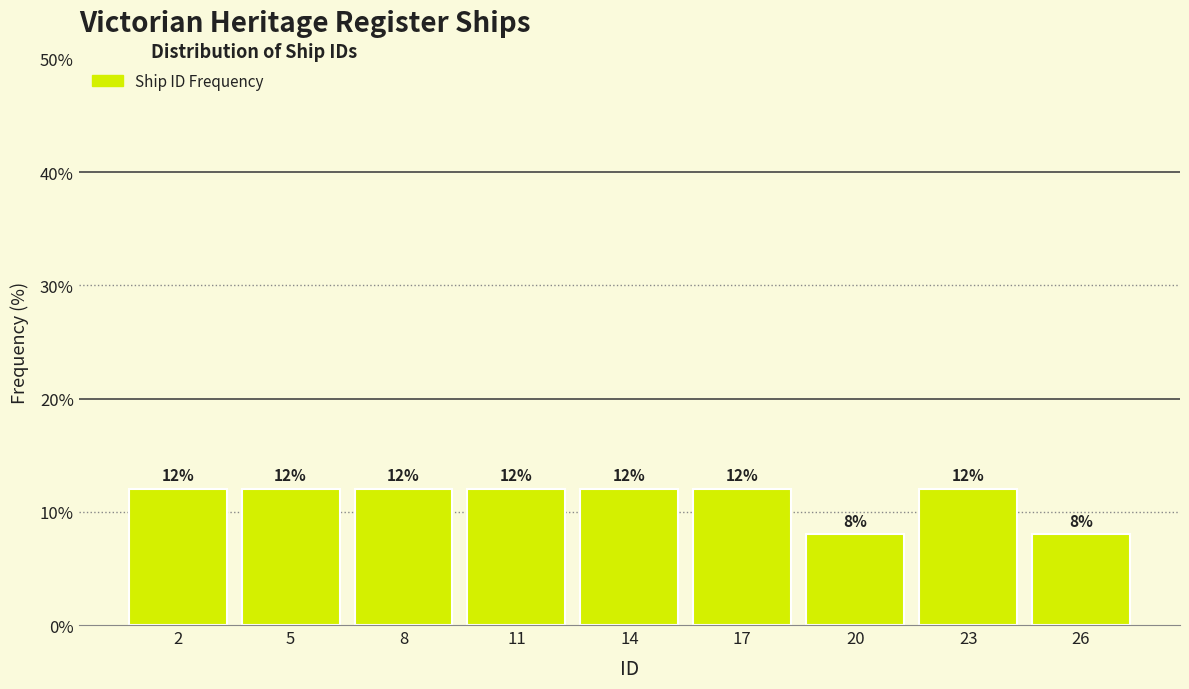

Reading right to left, transcribe all the data shown in this chart.

8	12	8	12	12	12	12	12	12